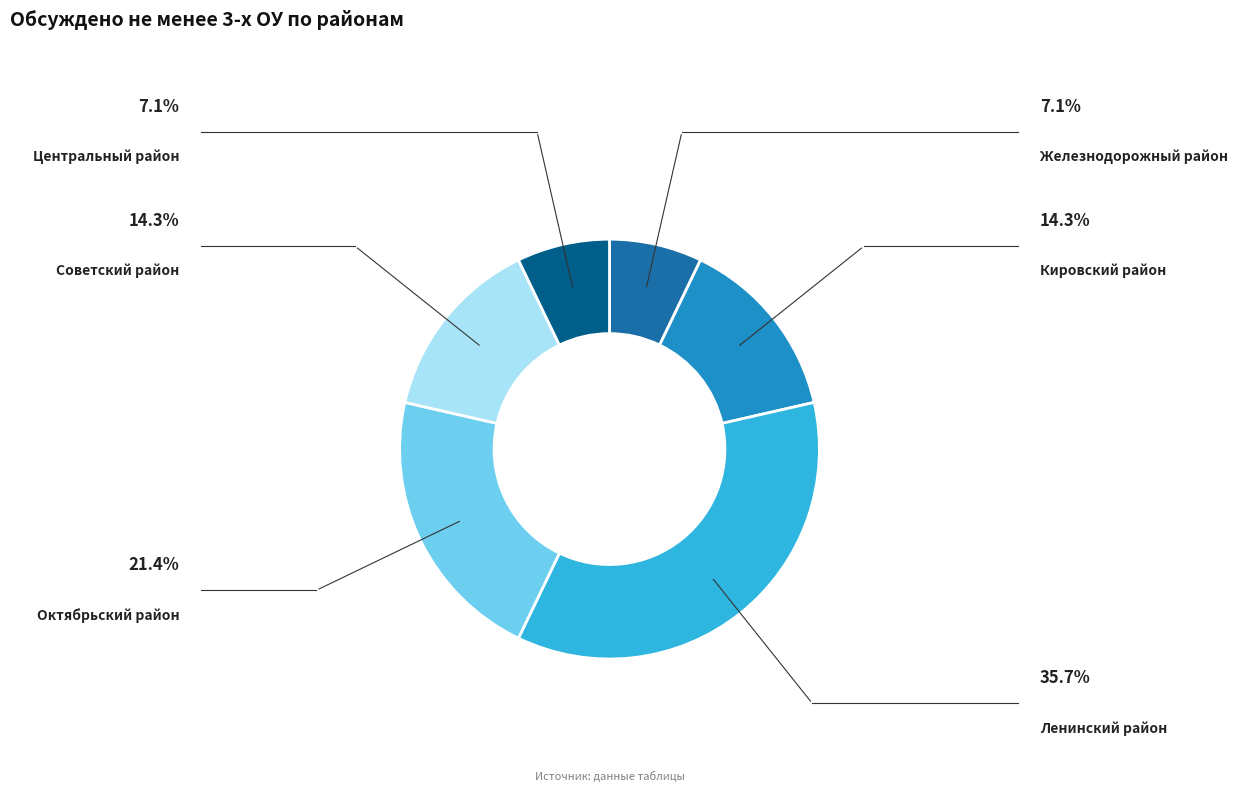

What percentage is the Железнодорожный район slice, to the nearest percent?

7%